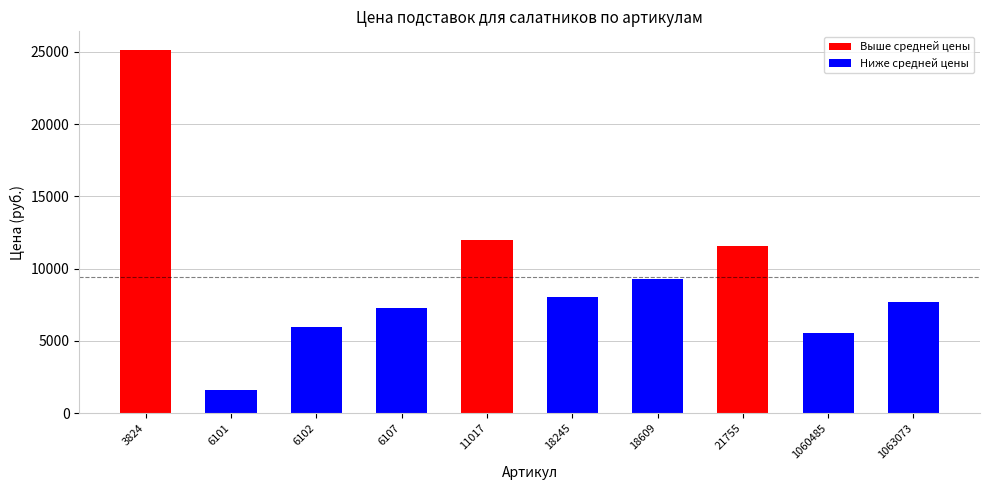

Read the value at 1060485, to the nearest 100.

5500